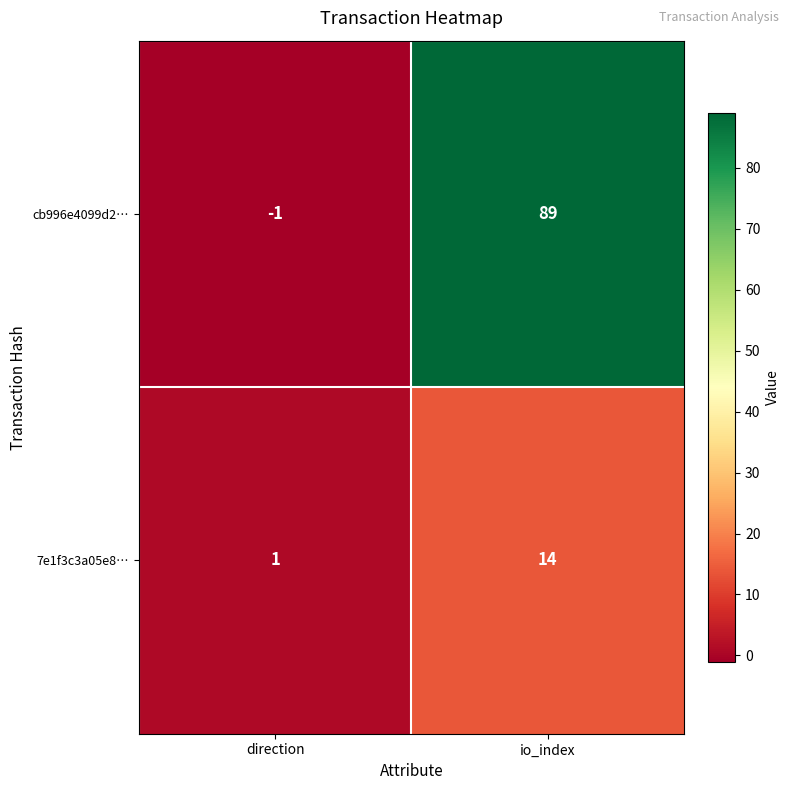

Rank the series by their maximum value, from highest to lowest.

cb996e4099d2…, 7e1f3c3a05e8…